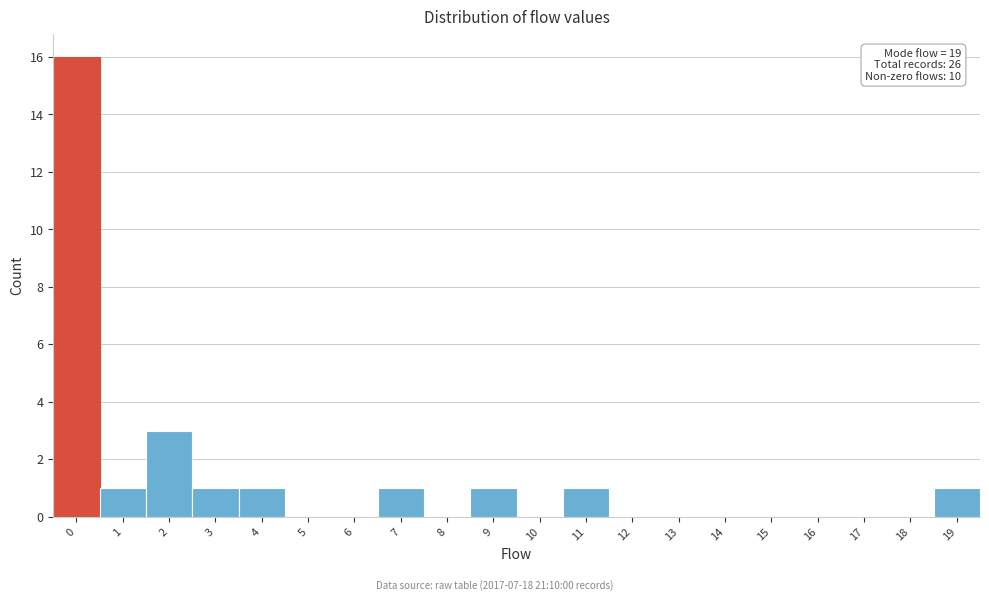

Over which range of the x-axis is the bar tallest?

-0.5 to 0.5